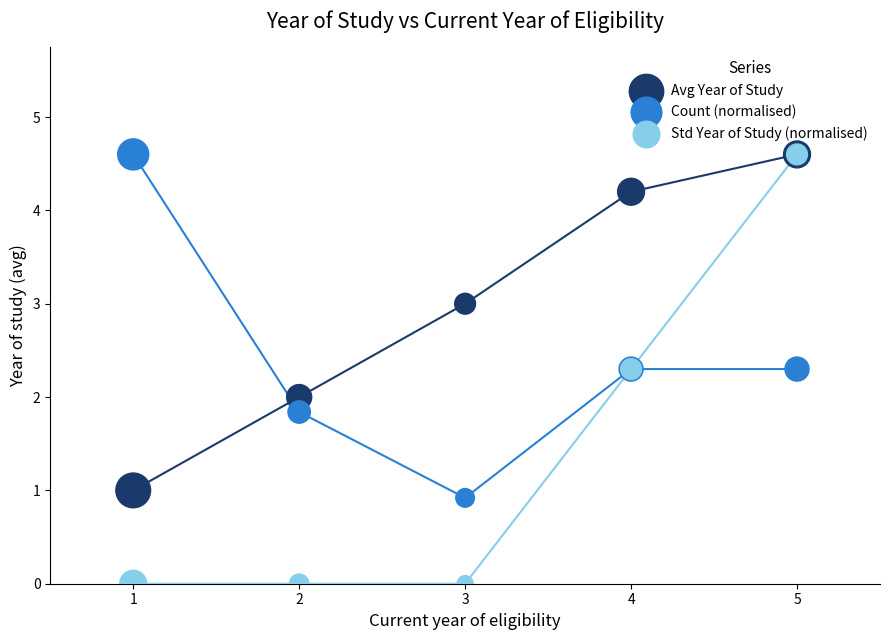

What are all the series names shown in the legend?

Avg Year of Study, Count (normalised), Std Year of Study (normalised)